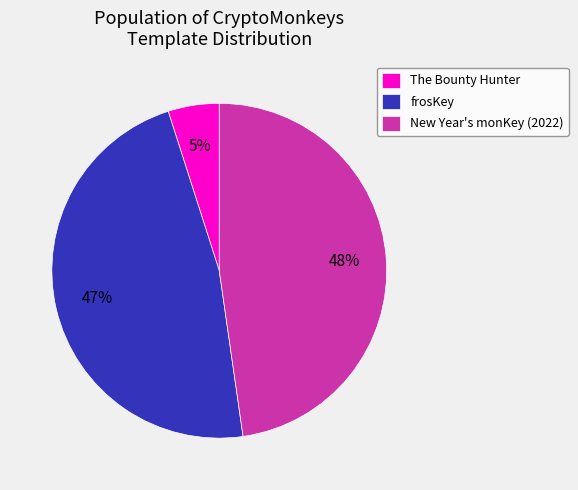

Is it true that frosKey is 47% of the pie?

True